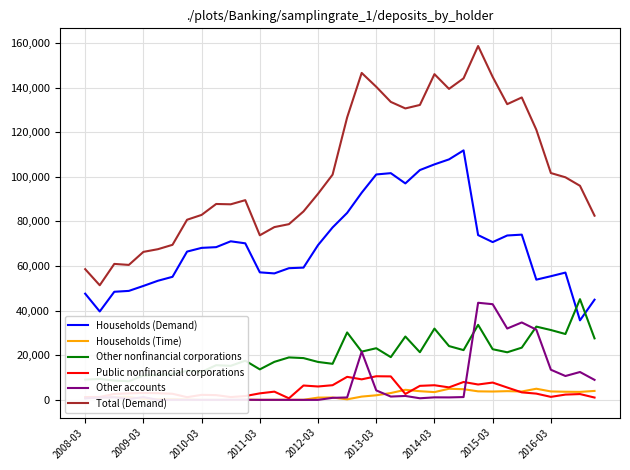

How many intersections are there between Other accounts and Public nonfinancial corporations?

3